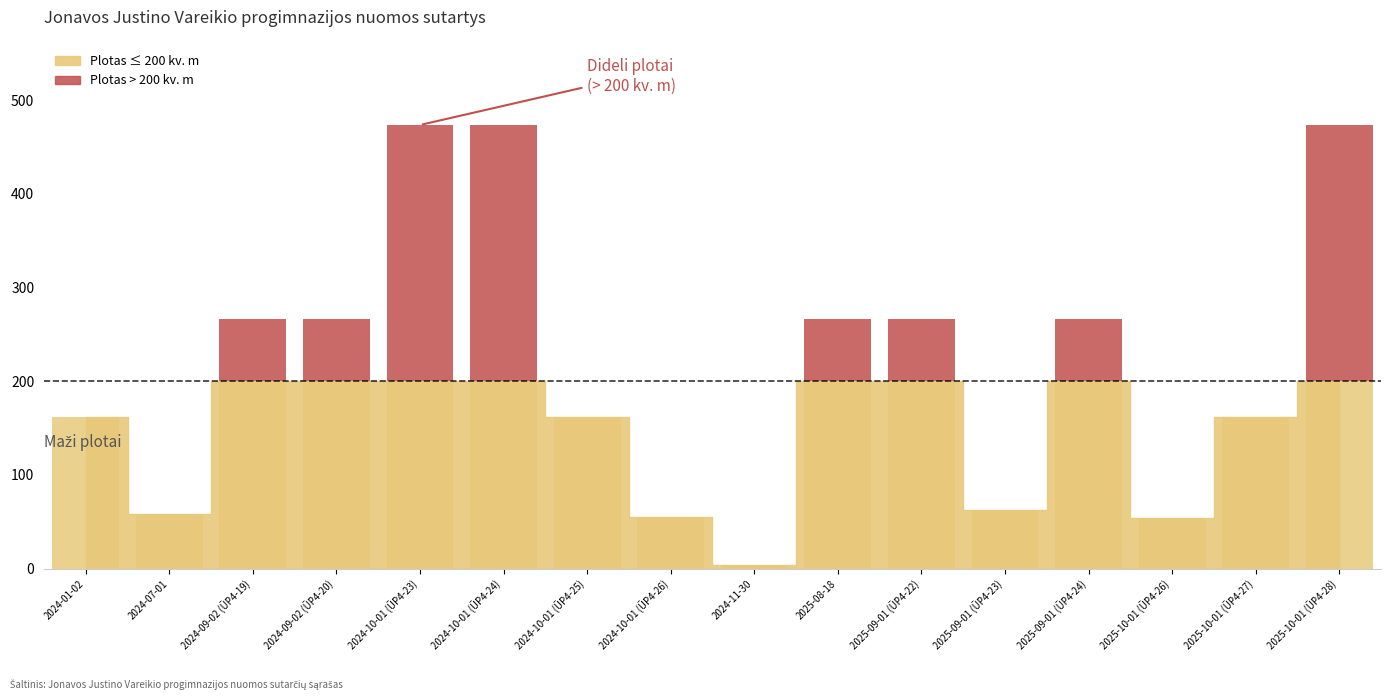

Is it true that the value at 2024-11-30 is 0.0?

True